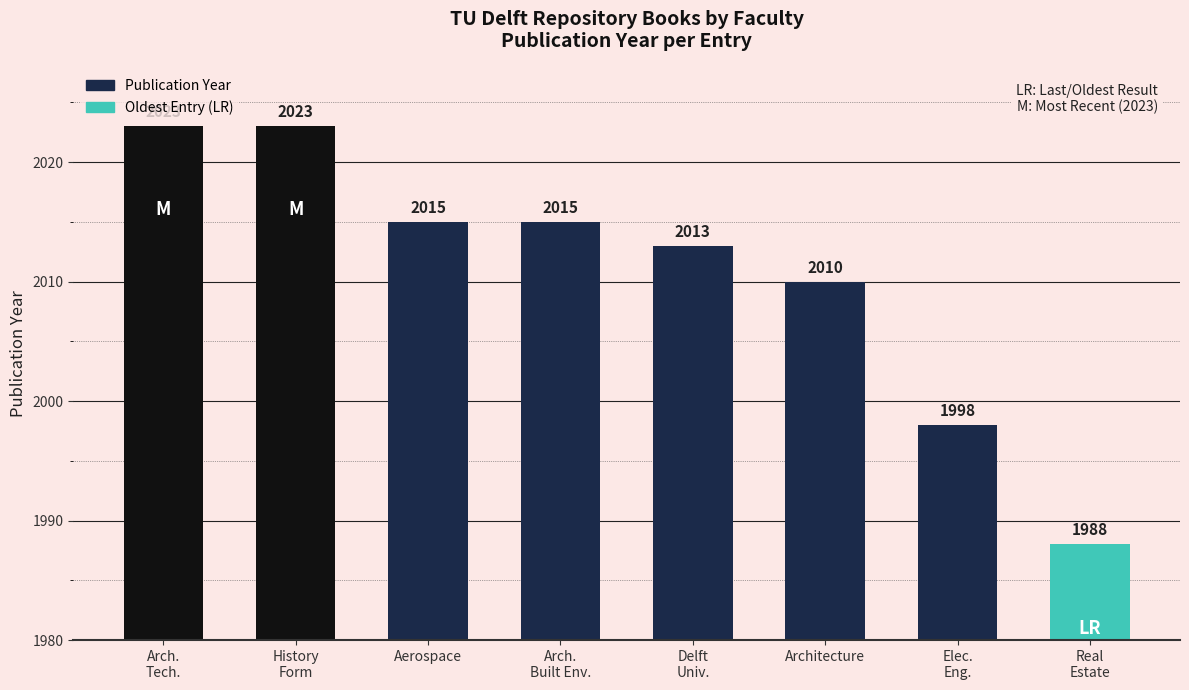

Reading left to right, list all the values displayed in this chart.

Arch.
Tech.=2023	History
Form=2023	Aerospace=2015	Arch.
Built Env.=2015	Delft
Univ.=2013	Architecture=2010	Elec.
Eng.=1998	Real
Estate=1988